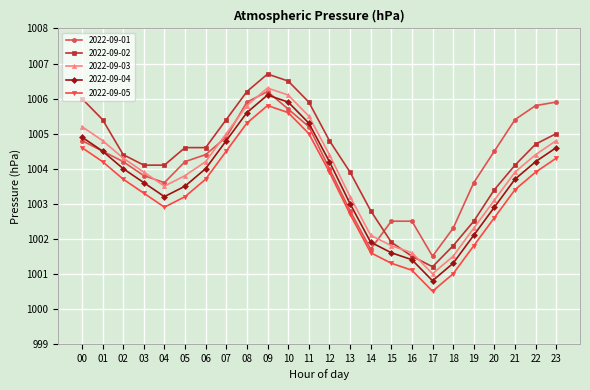

The value of 2022-09-02 at 06 is 1004.6. True or false?

True